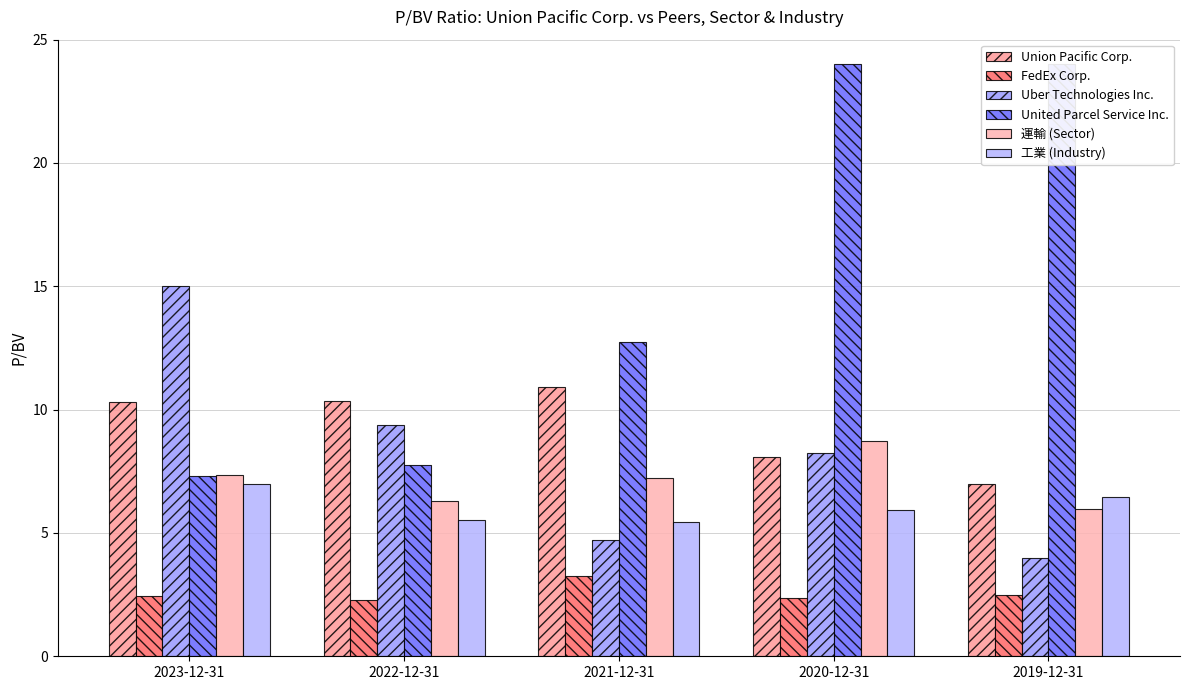

What is the average value of the FedEx Corp. series?

2.6